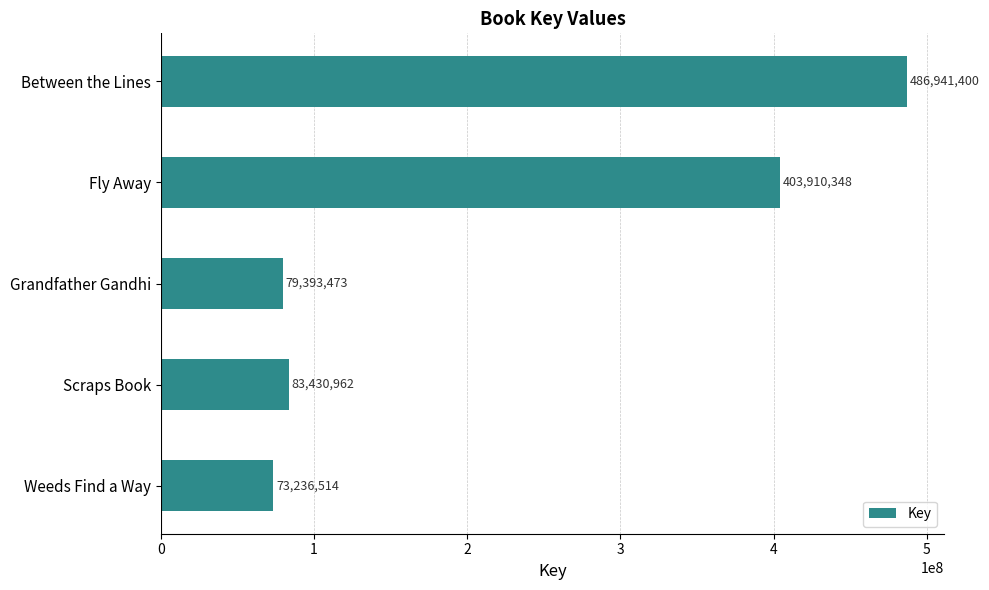

Rank the categories by value from lowest to highest.

Weeds Find a Way, Grandfather Gandhi, Scraps Book, Fly Away, Between the Lines